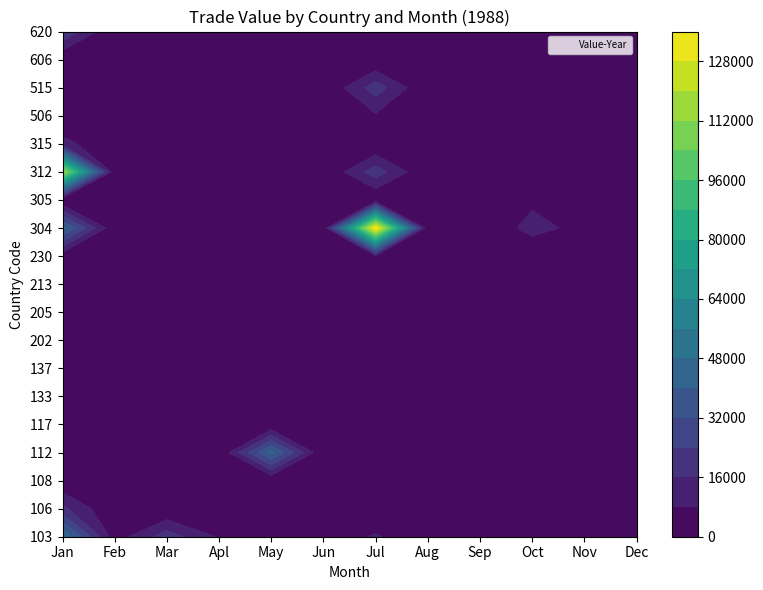

Reading left to right, extract all data points from this chart.

103: 48004	3451	20300	7149	5972	2100	9032	0	0	0	0	0
106: 17853	0	0	0	0	0	0	1907	0	3840	0	540
108: 700	280	0	0	0	0	0	0	0	282	788	352
112: 0	0	0	0	42264	0	0	0	0	0	0	0
117: 0	0	0	0	0	0	0	0	540	2900	540	0
133: 272	0	354	234	0	0	0	0	637	828	0	0
137: 7057	742	0	0	0	0	0	0	828	0	0	0
202: 700	0	0	0	0	0	0	0	0	0	0	0
205: 280	0	0	0	0	0	0	0	0	0	0	0
213: 300	0	0	0	0	0	0	0	0	0	0	0
230: 2772	0	1092	0	0	0	6743	0	0	0	0	0
304: 42057	1000	0	0	0	0	135872	0	0	11242	4896	0
305: 0	0	0	0	0	0	0	0	0	6000	0	0
312: 115015	0	0	0	0	0	20303	0	0	0	0	0
315: 10971	0	0	0	0	0	0	0	0	0	0	0
506: 0	0	0	0	0	0	6948	0	0	0	0	0
515: 0	0	0	0	0	0	20172	0	0	0	0	0
606: 0	0	0	0	0	0	0	0	0	0	0	244
620: 23560	0	0	0	0	0	0	0	0	0	0	0